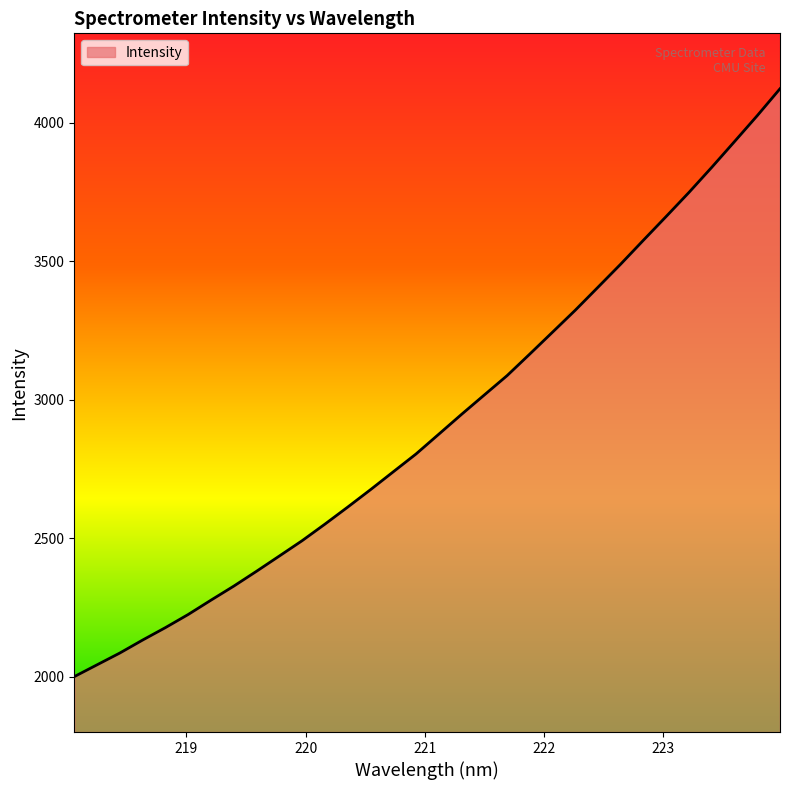

What is the maximum value shown in the chart?

4122.7